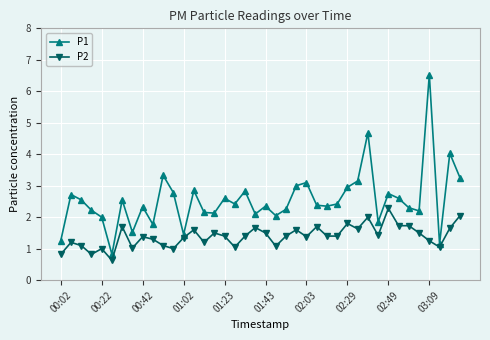

In P1, how many points are higher than both neighbors (excluding endpoints)?

13